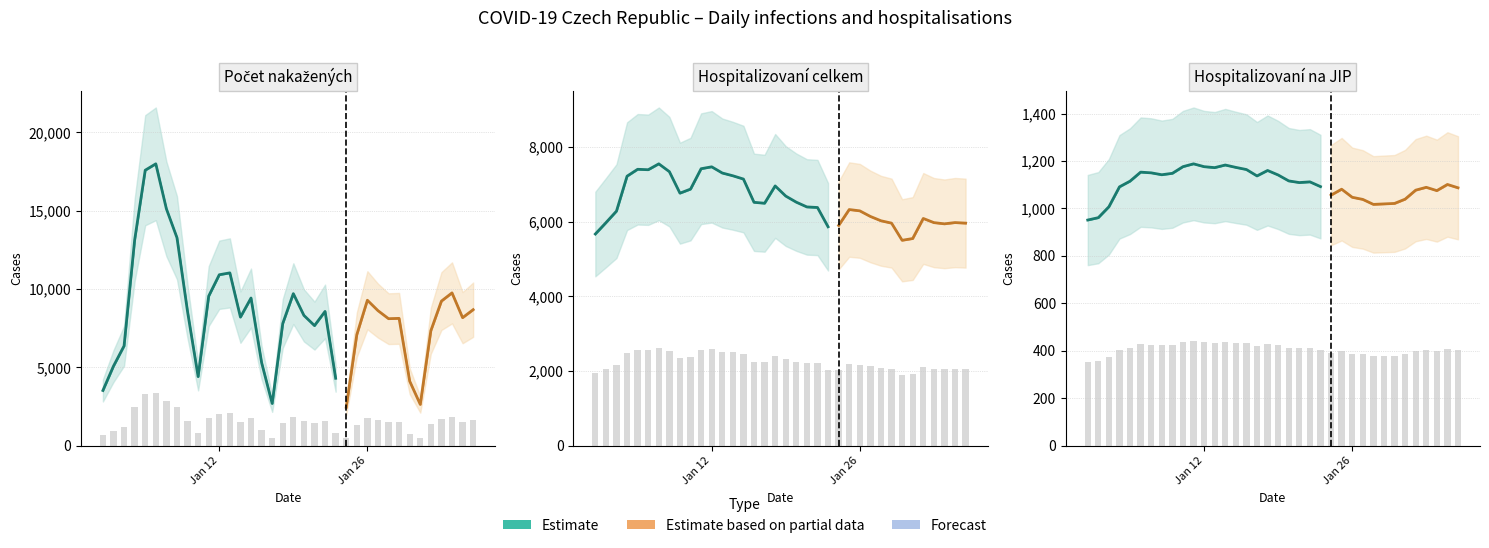

At which label does Hospitalizovani celkem reach its minimum?

30.01.2021